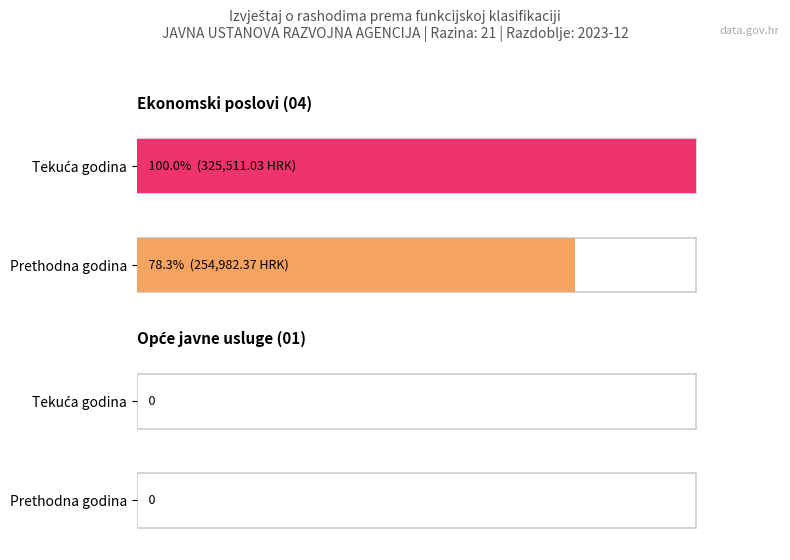

Rank the series by their maximum value, from lowest to highest.

Ostvareno u izvještajnom razdoblju prethodne godine, Ostvareno u izvještajnom razdoblju tekuće godine